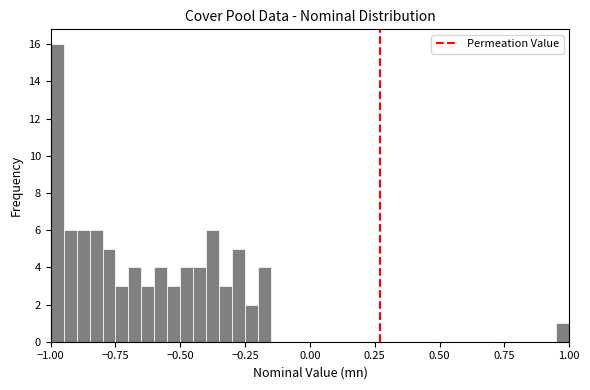

Around what value on the x-axis is the tallest bar? Give the approximate position of its centre, as read against the axis.

-0.95